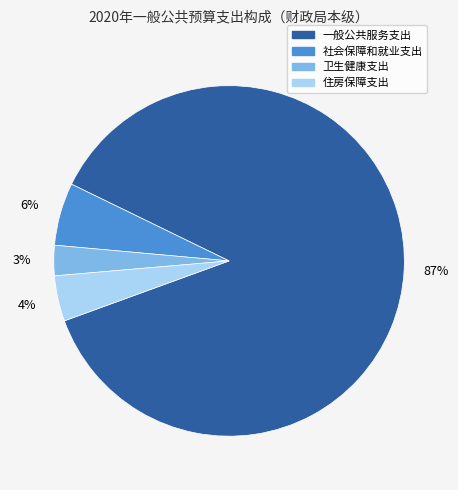

What is the smallest slice in the pie chart?

卫生健康支出